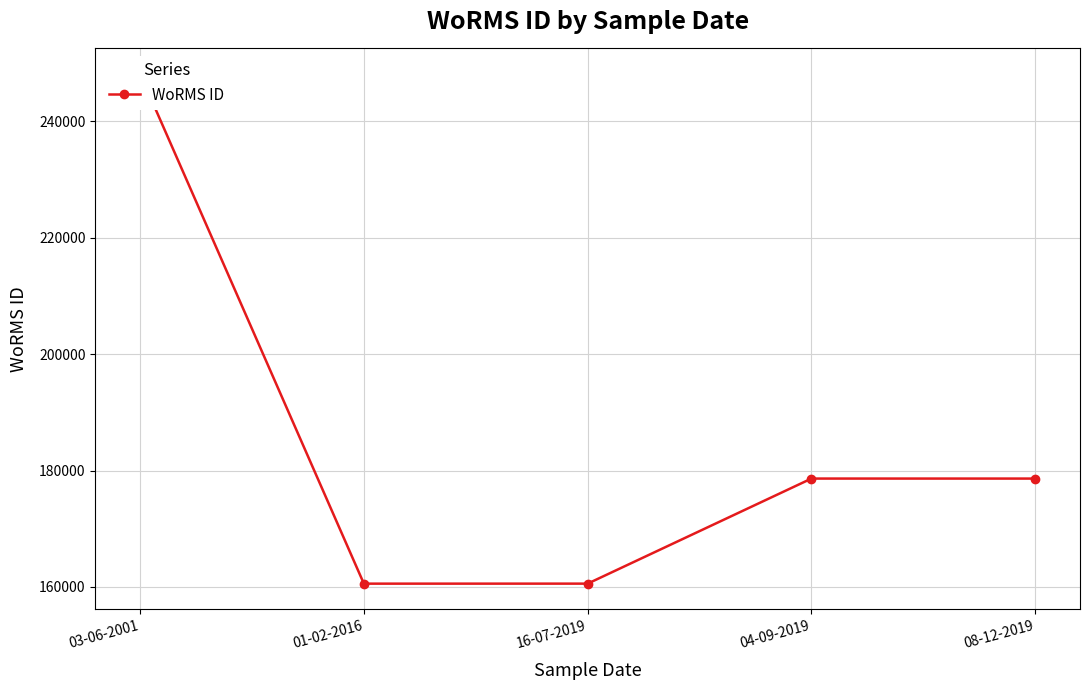

What is the approximate value at 16-07-2019, to the nearest 50?

160600